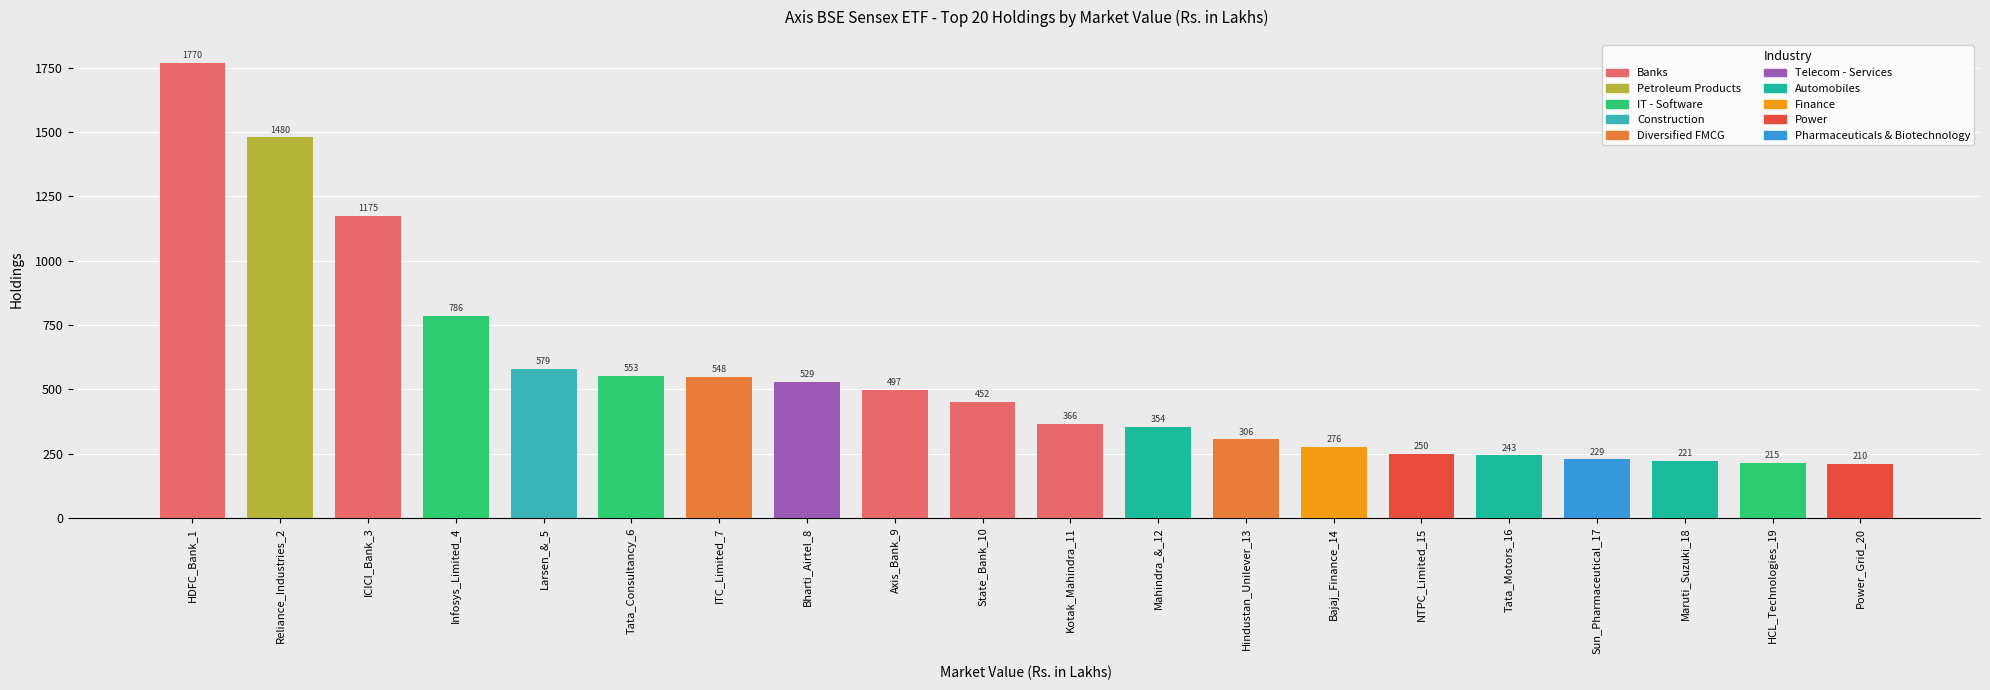

The value at Sun_Pharmaceutical_17 is 51.4. True or false?

False